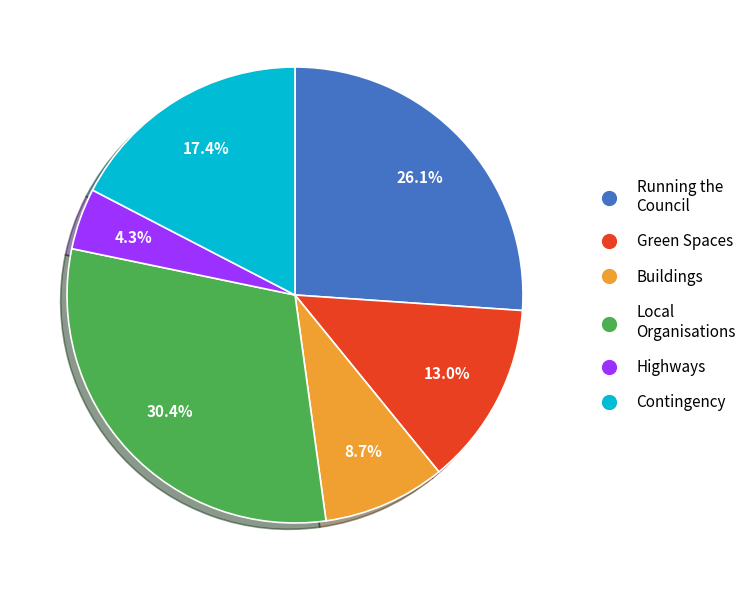

Does any single category account for the majority?

No